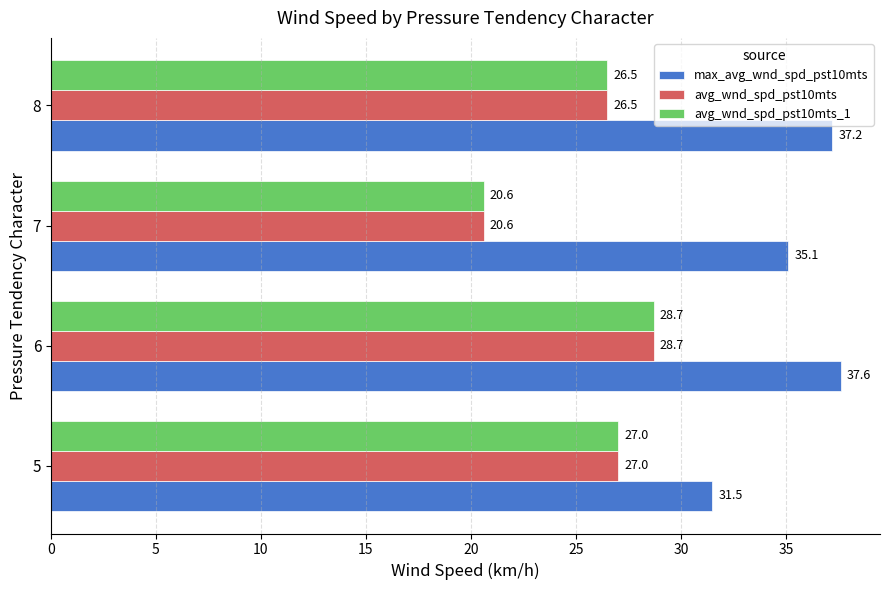

The max_avg_wnd_spd_pst10mts series shows 59.3 at 6. True or false?

False